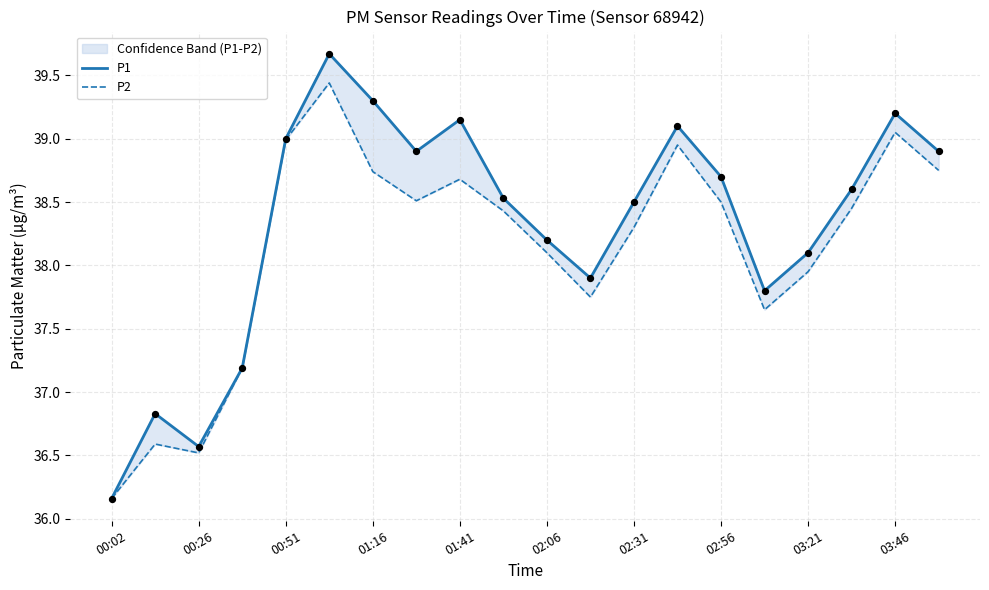

Which series contains the lowest Y value?

P1